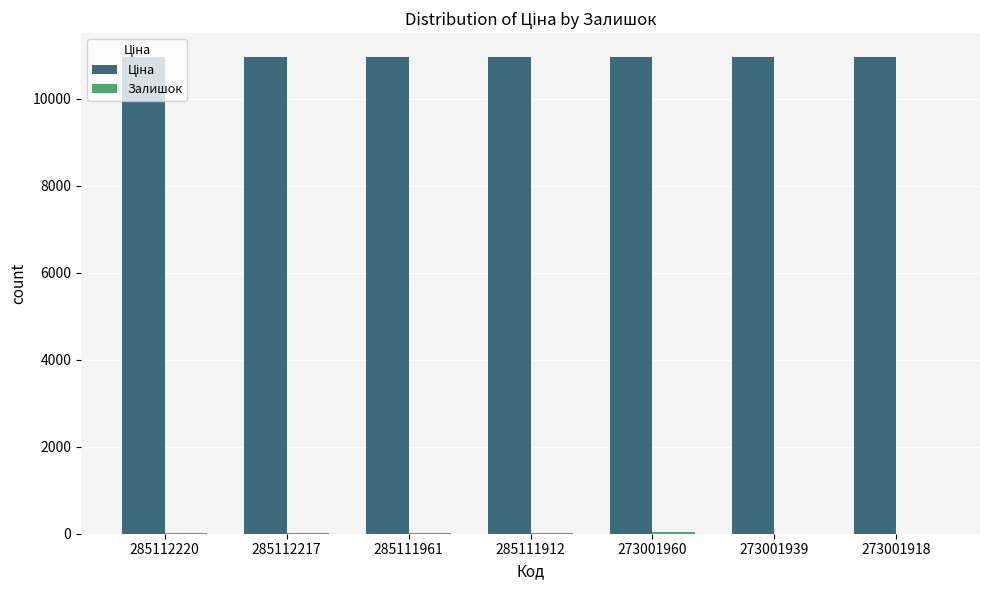

What is the difference between the highest and lowest values at 285111912?

10949.4